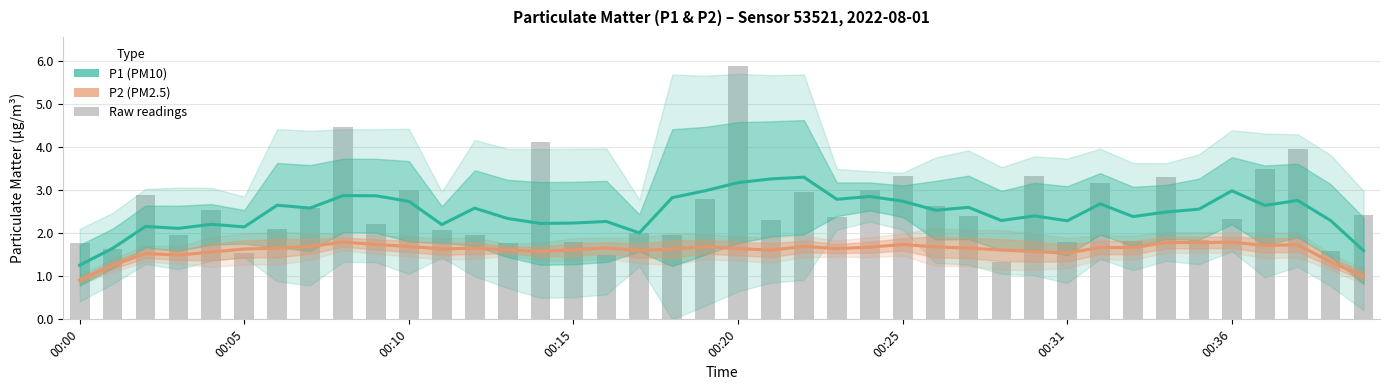

What is the average value of the P2 (PM2.5) series?

1.6